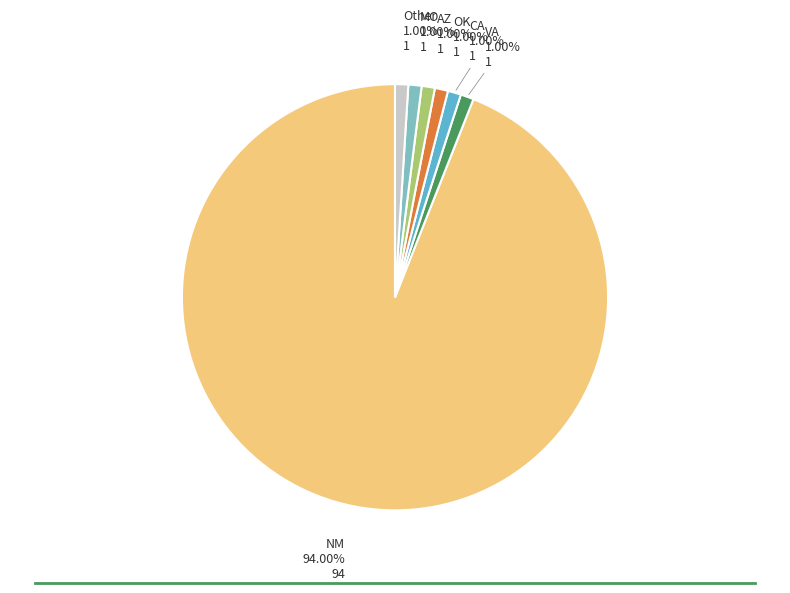

Is there any slice that represents more than half of the pie?

Yes